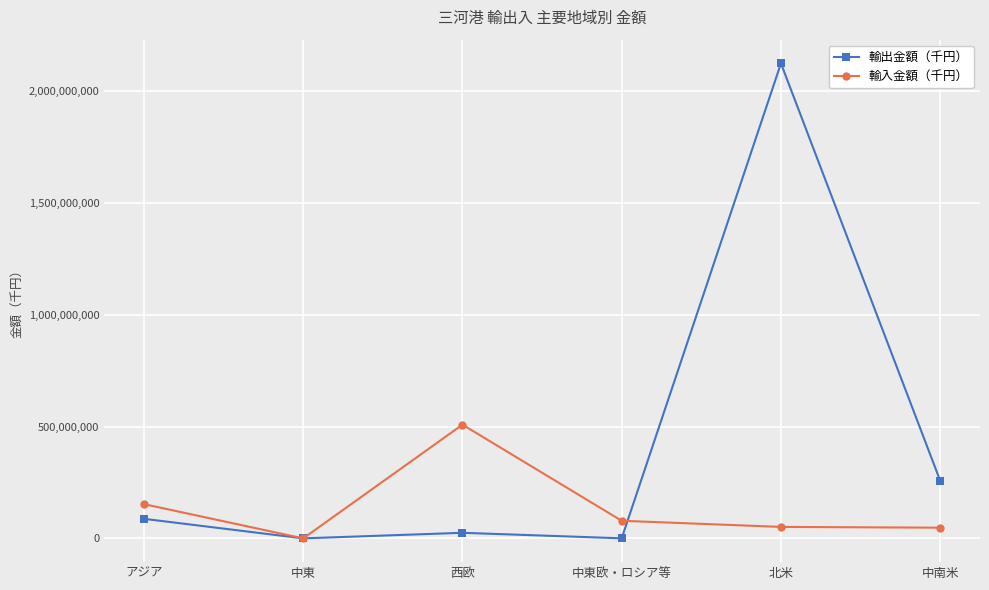

True or false: 輸出金額（千円） and 輸入金額（千円） intersect in this chart.

True